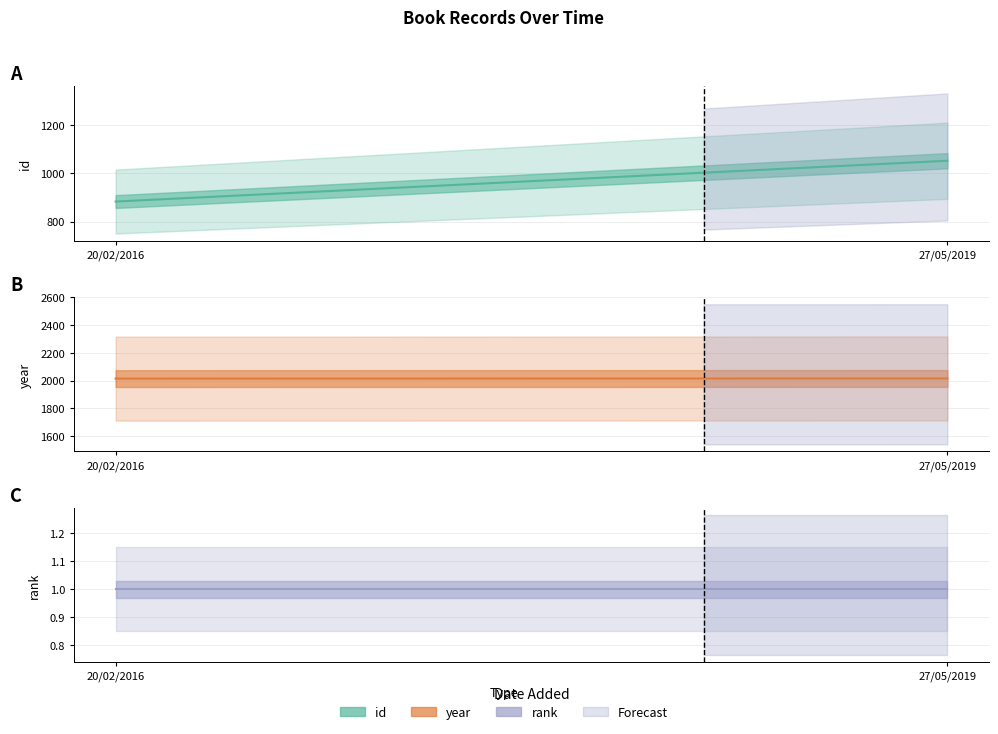

Reading right to left, transcribe all the data shown in this chart.

id: 27/05/2019=1052	20/02/2016=883
year: 27/05/2019=2016	20/02/2016=2015
rank: 27/05/2019=1	20/02/2016=1